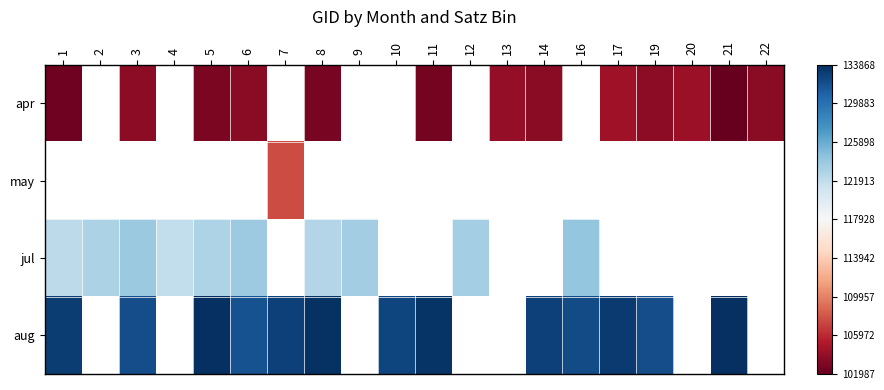

Rank the categories by apr value from highest to lowest.

2, 4, 7, 9, 10, 12, 16, 17, 20, 13, 19, 3, 22, 6, 14, 5, 8, 11, 1, 21